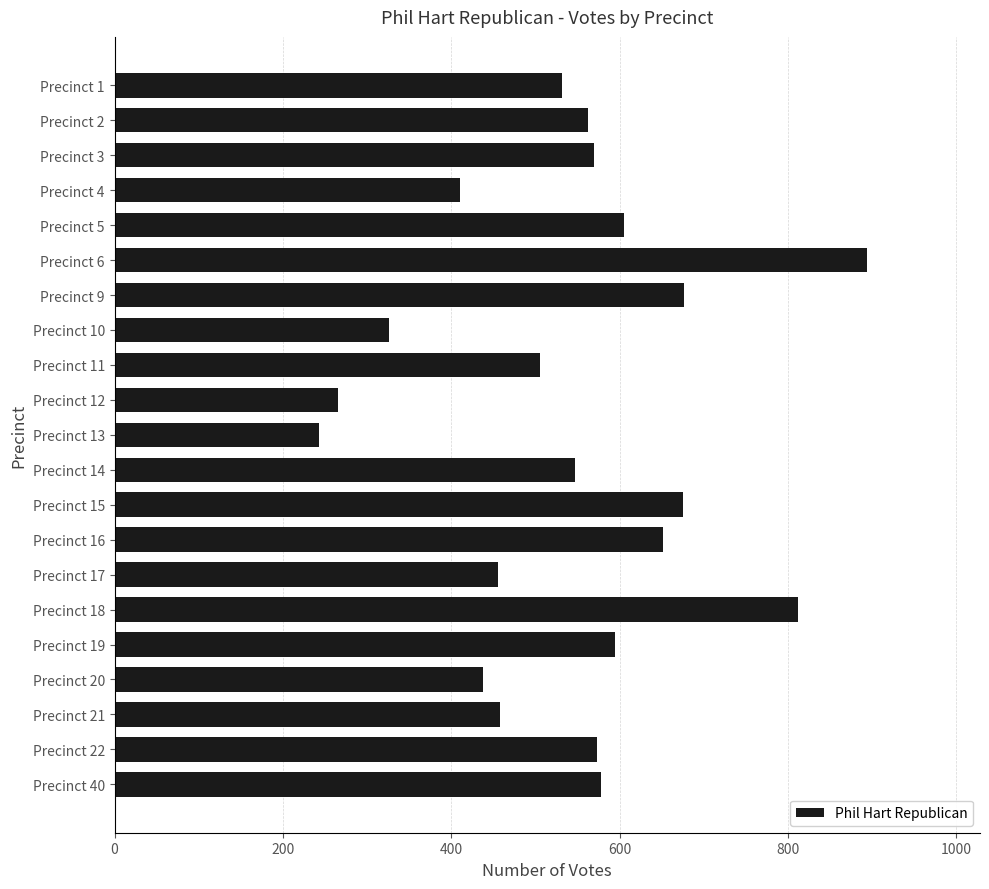

What is the maximum value shown in the chart?

894